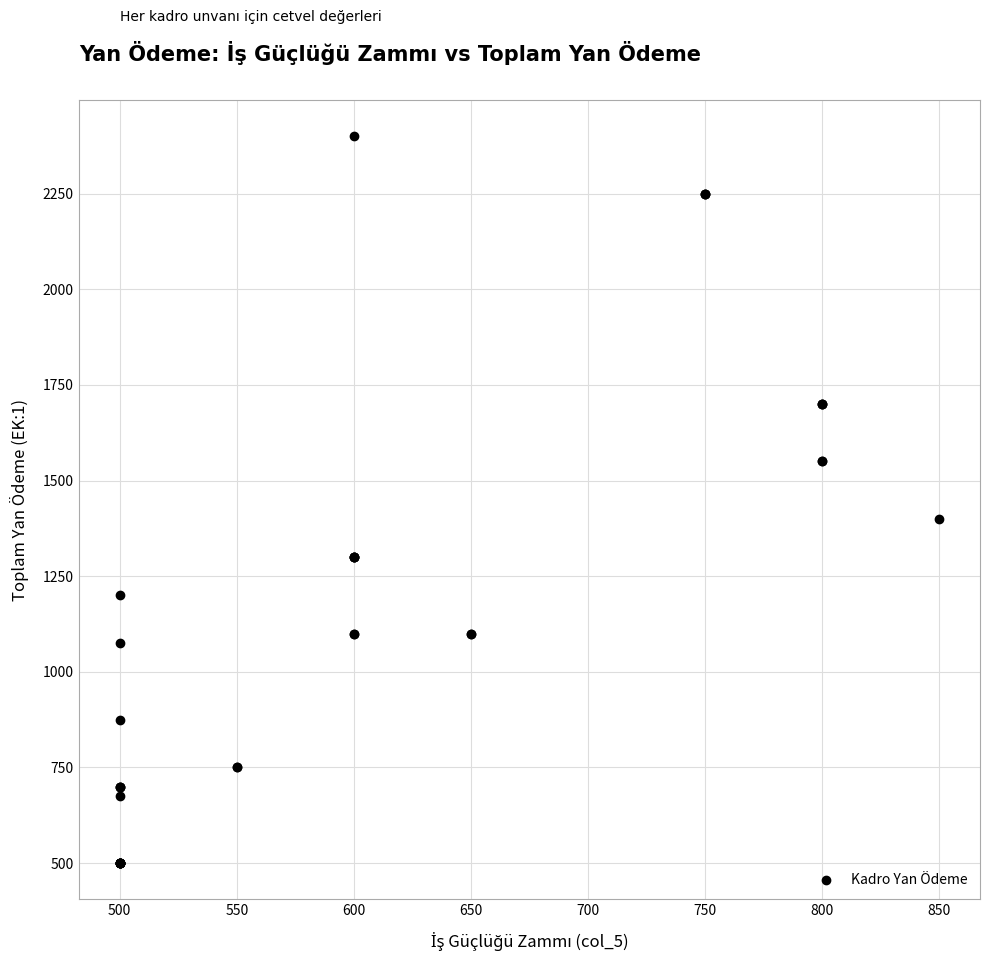

What Y value in the scatter plot is closest to 1450?

1400